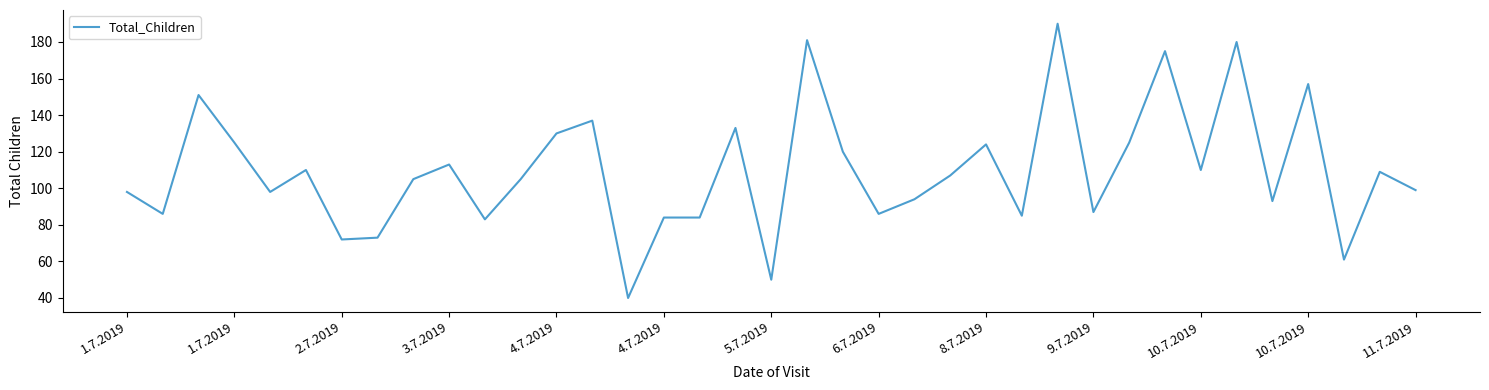

What is the greatest value displayed?

190